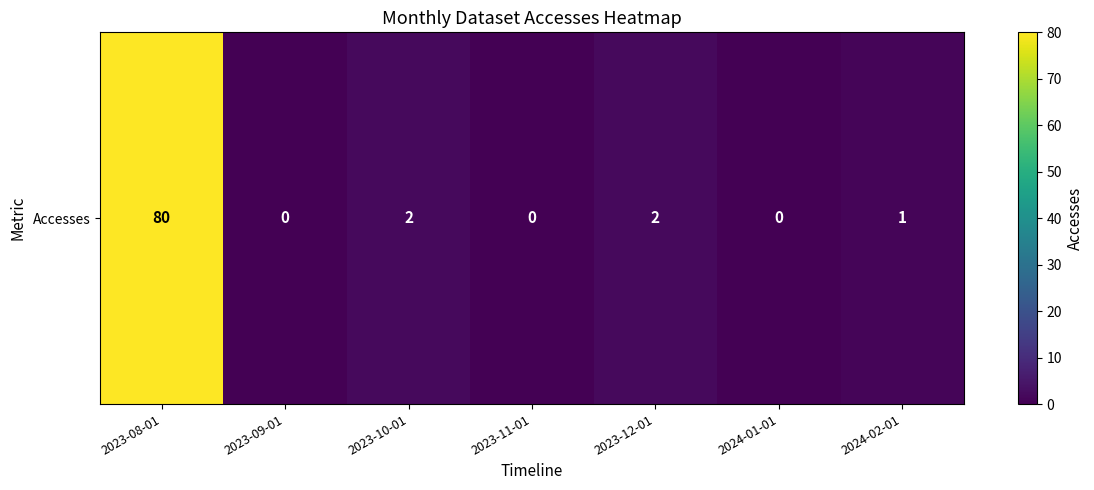

What is the difference between the second highest and second lowest values?

2